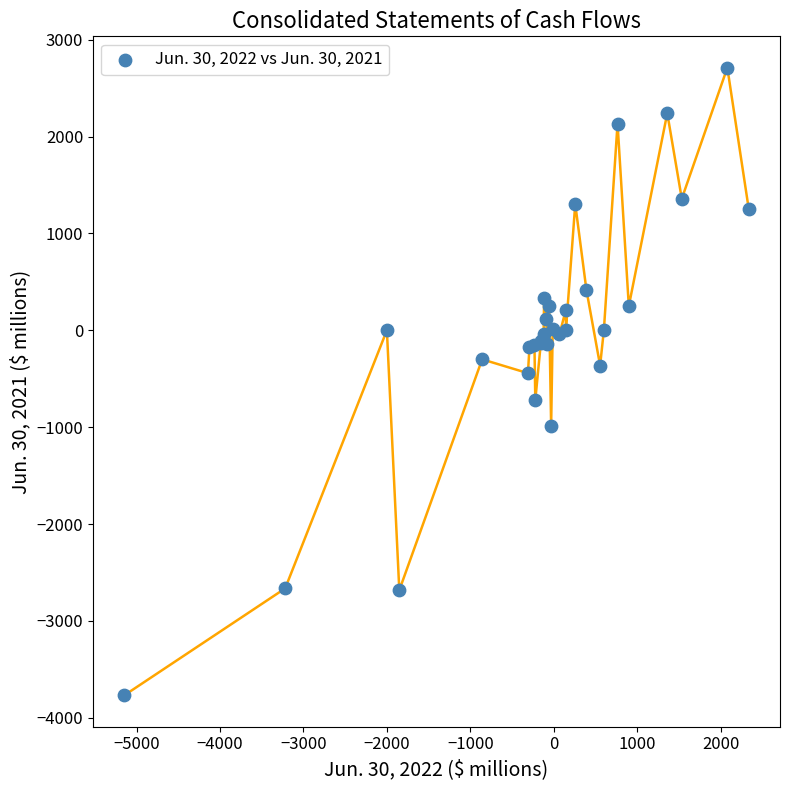

What Y value in the scatter plot is closest to -529?

-443